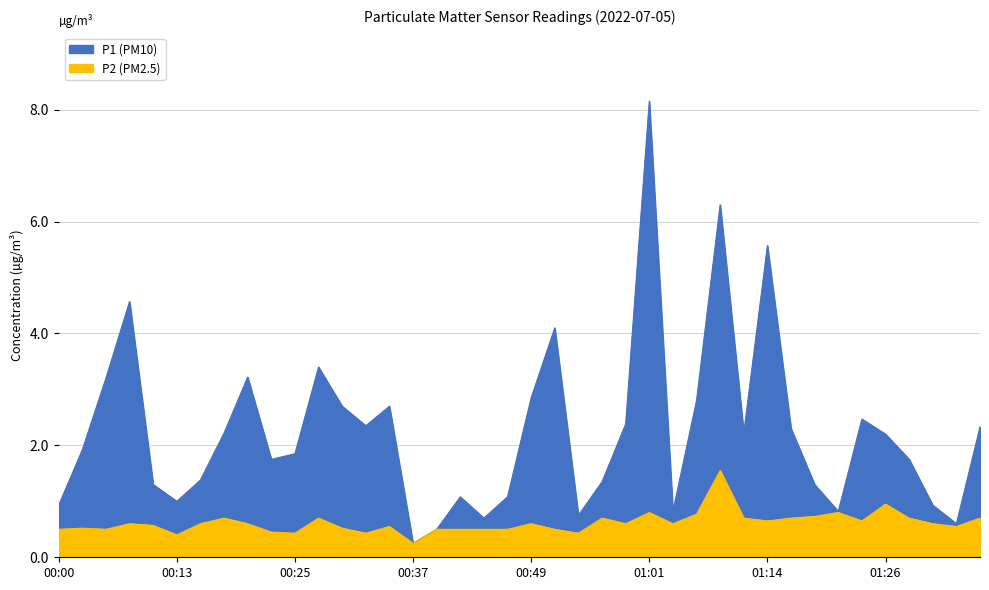

Which series has the largest range (max minus min)?

P1 (PM10)